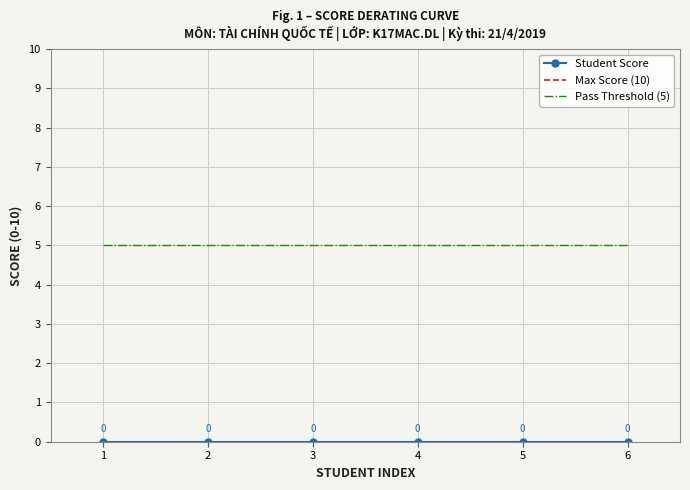

The Pass Threshold (5) series shows 9 at 1. True or false?

False